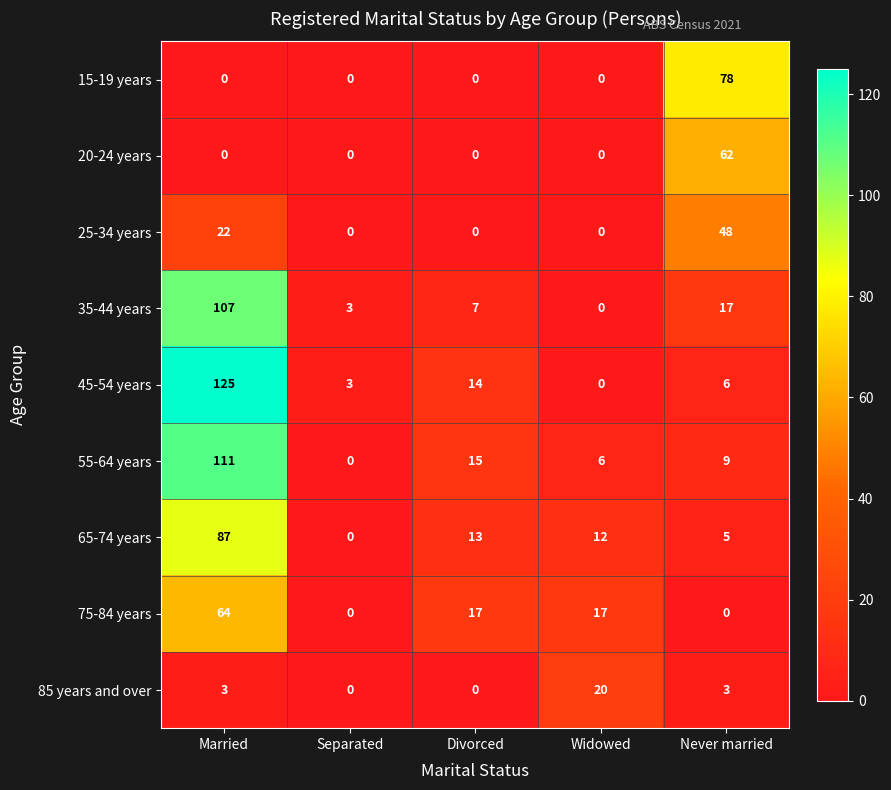

Which category has the lowest value in the 65-74 years series?

Separated